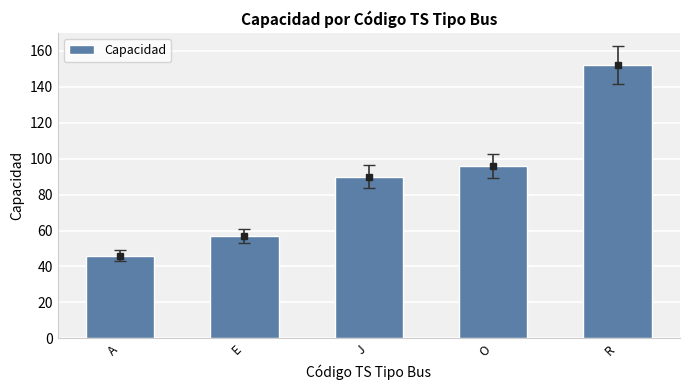

What is the average value?

88